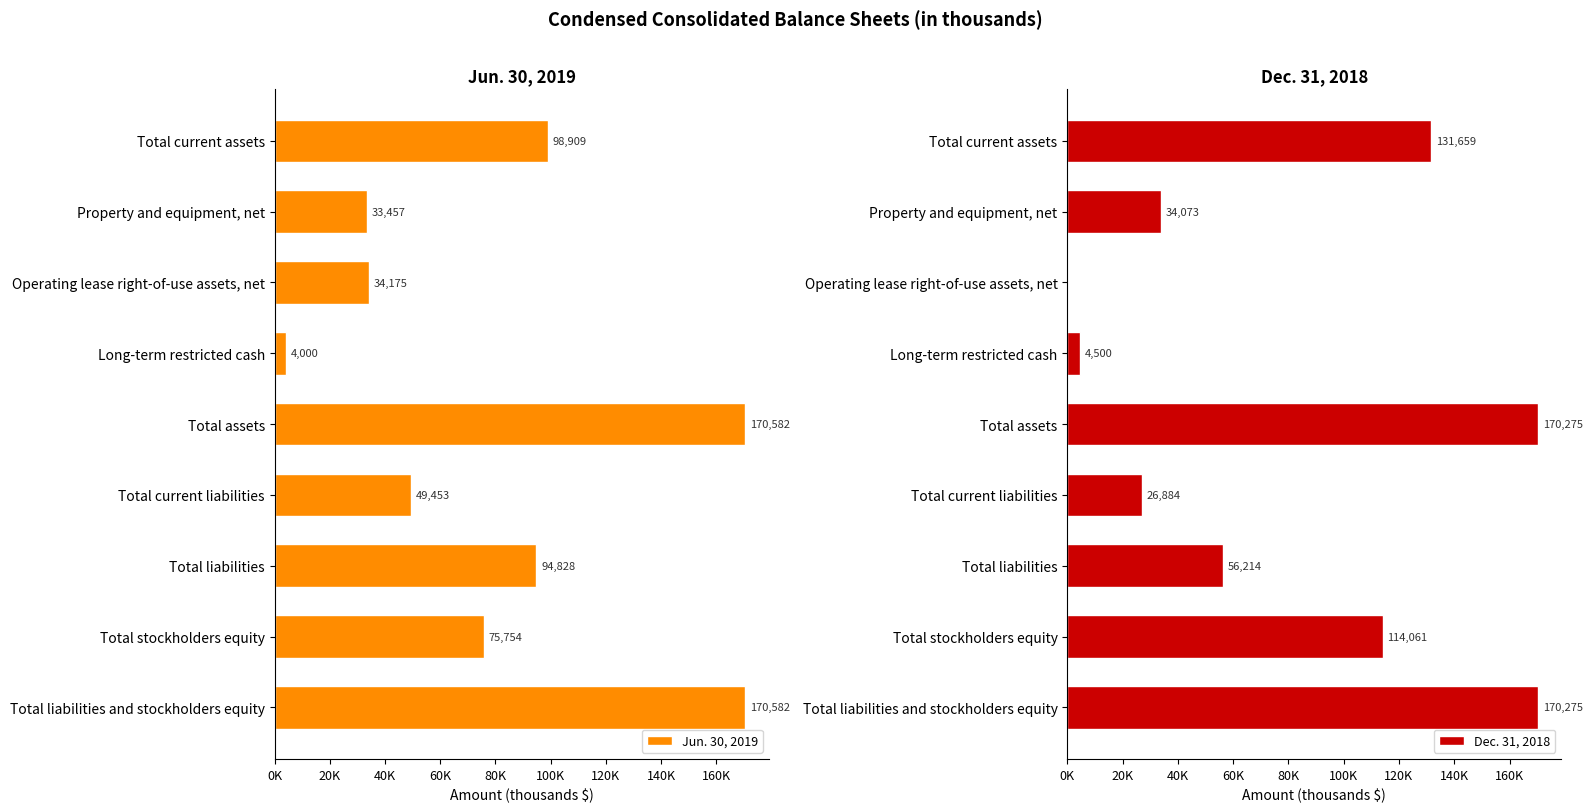

Count the number of categories in the chart.

9